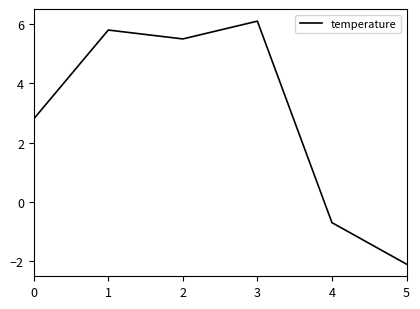

At which category does the data reach its first local valley?

2